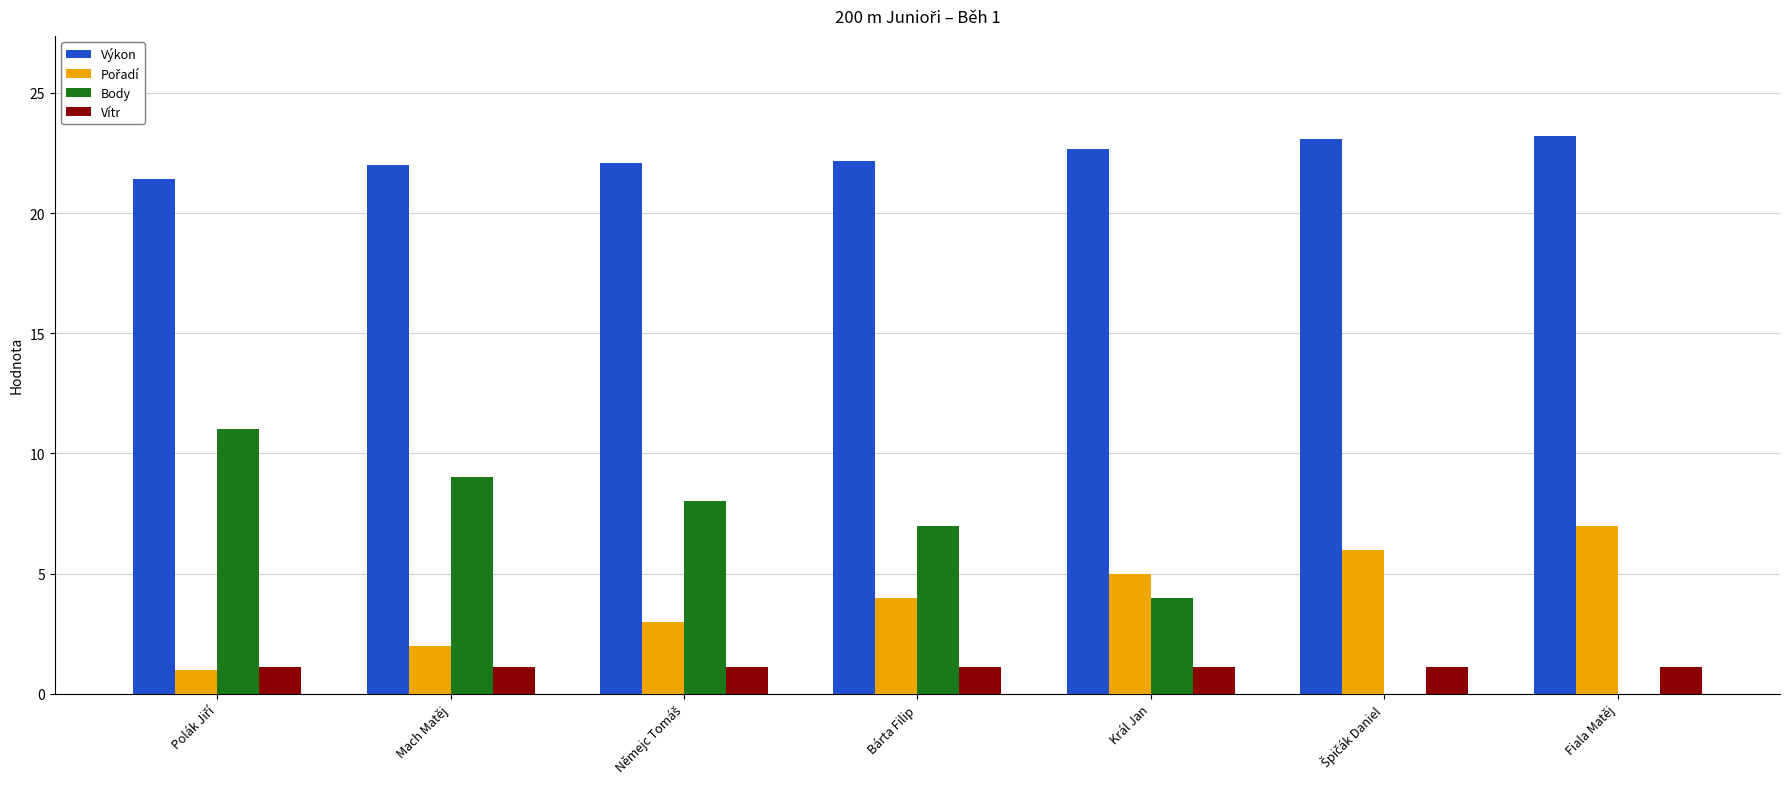

What is the greatest value displayed?

23.2